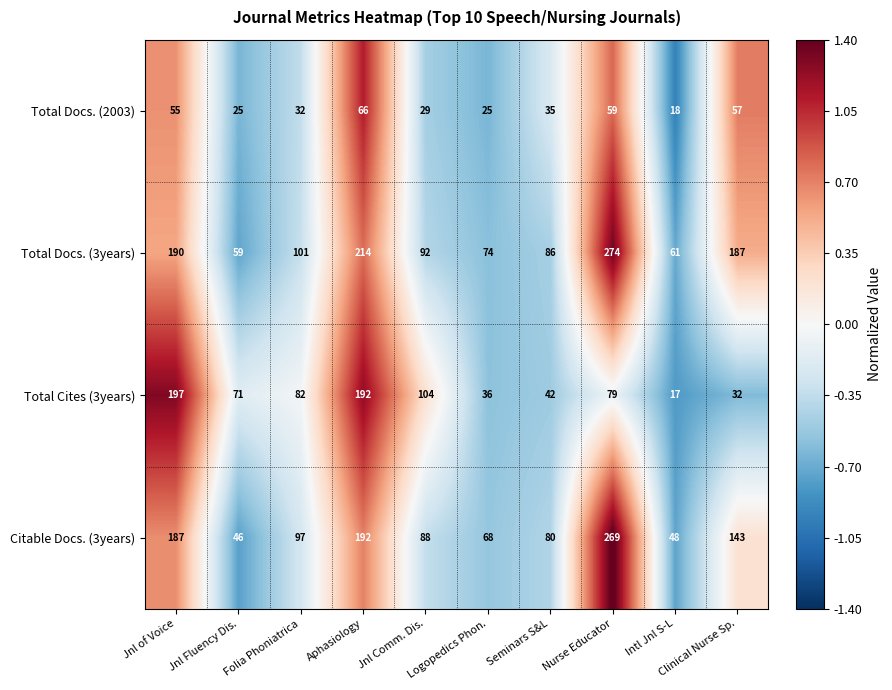

What is the average value of the Total Docs. (2003) series?

40